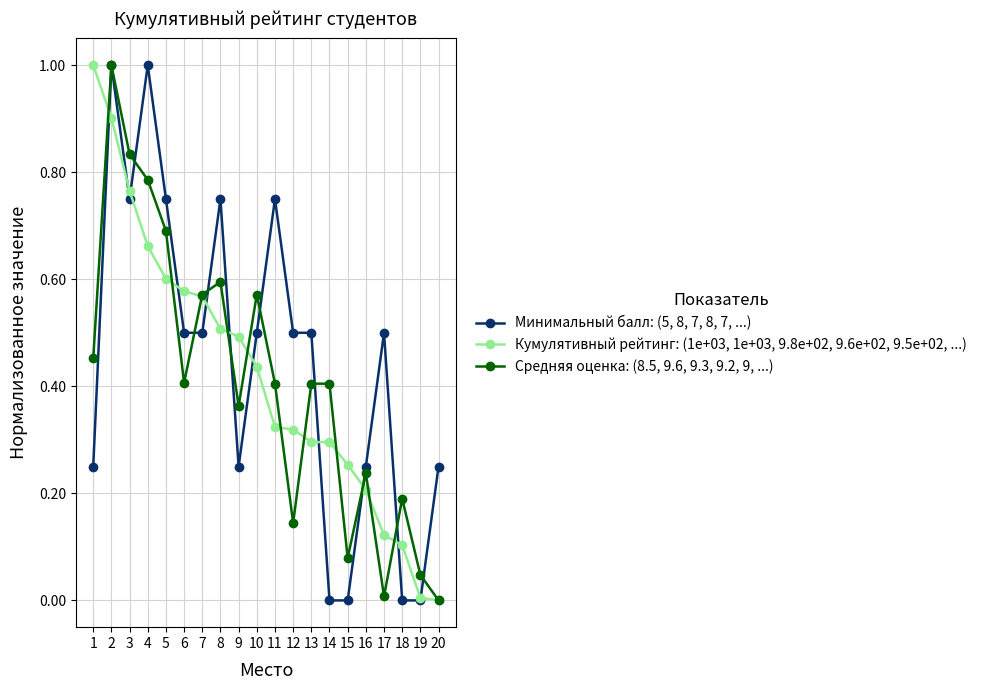

The value of Минимальный балл: (5, 8, 7, 8, 7, ...) at 10 is 0.2. True or false?

False